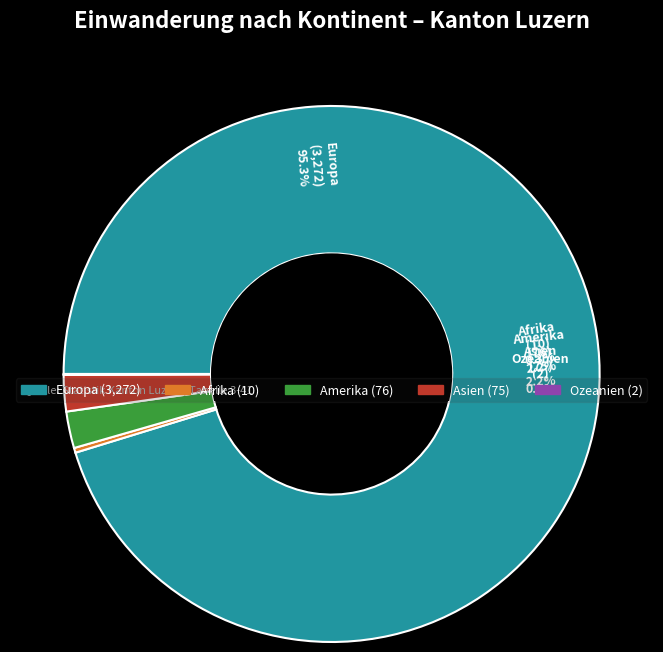

How many slices are in this pie chart?

5